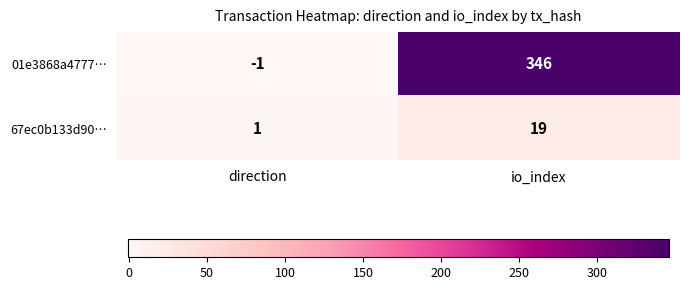

What is the greatest value displayed?

346